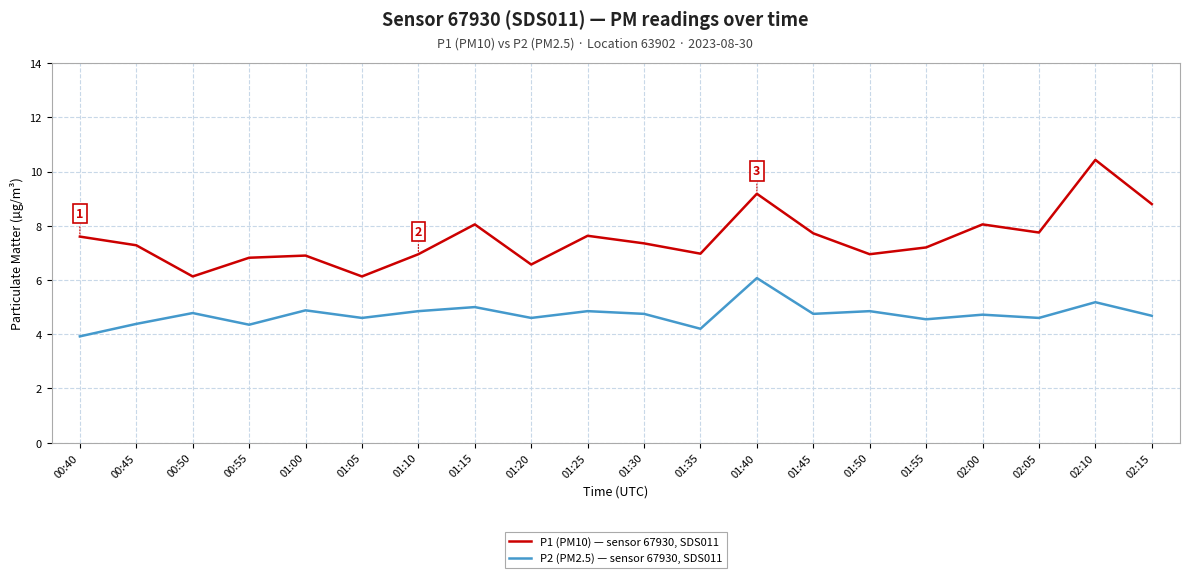

What is the sum of the P2 (PM2.5) — sensor 67930, SDS011 values at 00:55 and 01:40?

10.4